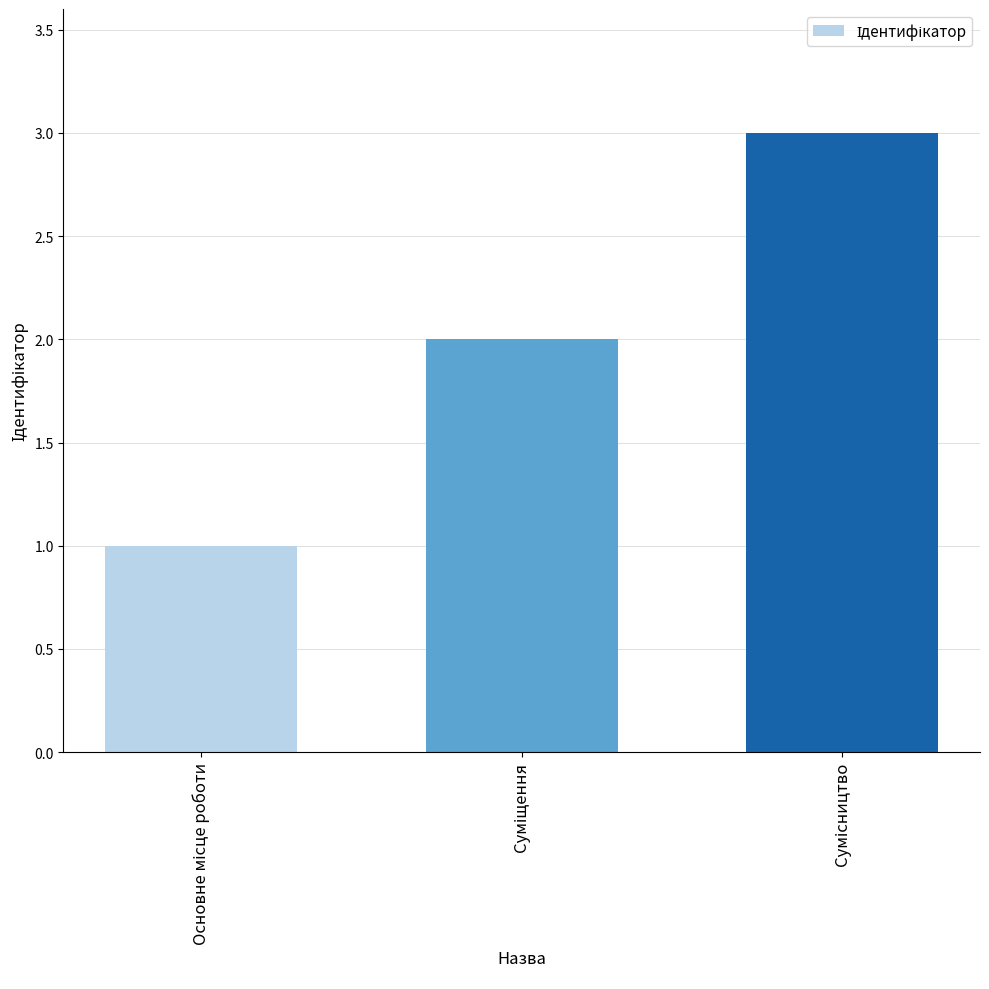

What is the average value?

2